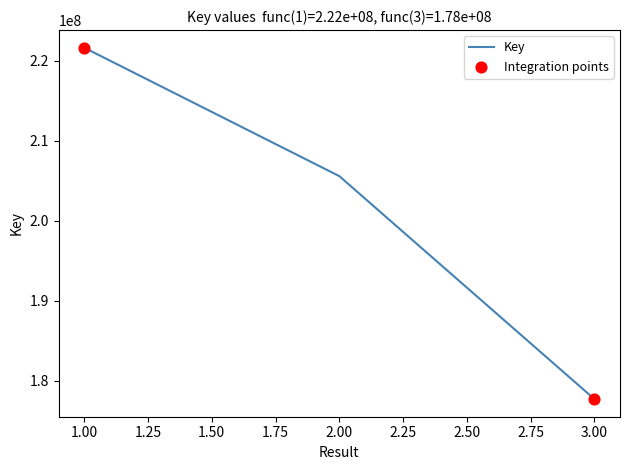

What is the change in value from 1.00 to 3.00?

-43925684